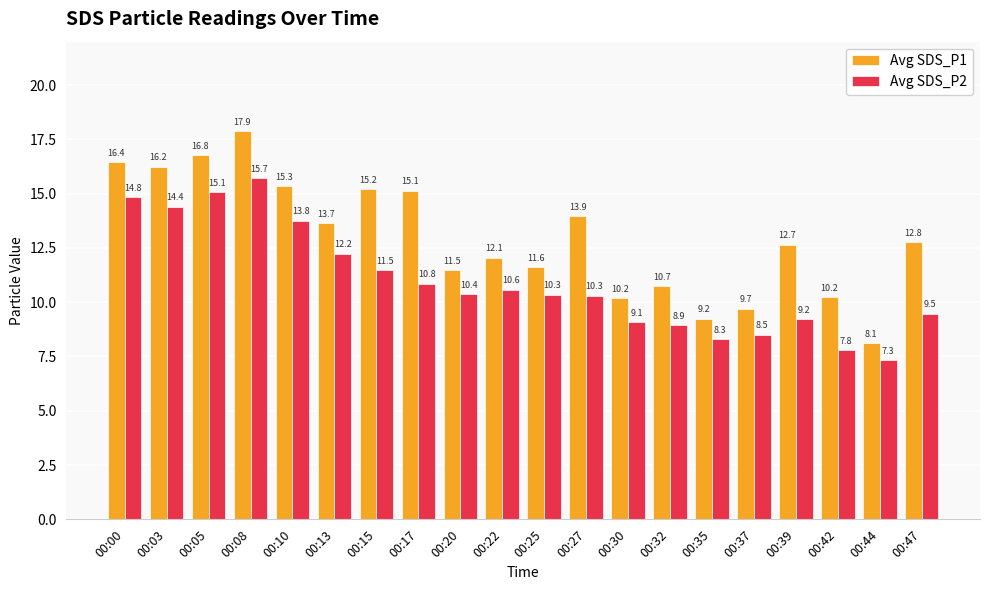

What is the total value across all series at 00:44?

15.4